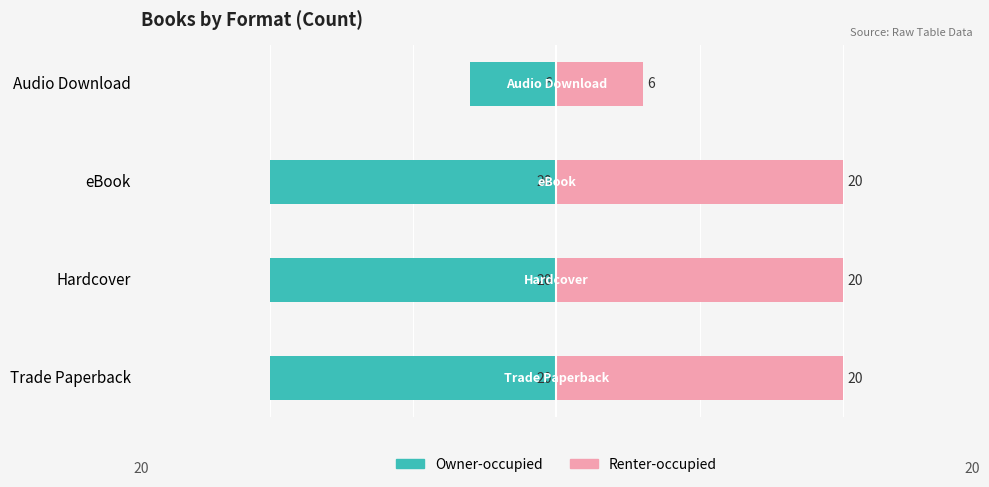

What is the approximate value of Renter-occupied at eBook, to the nearest 5?

20